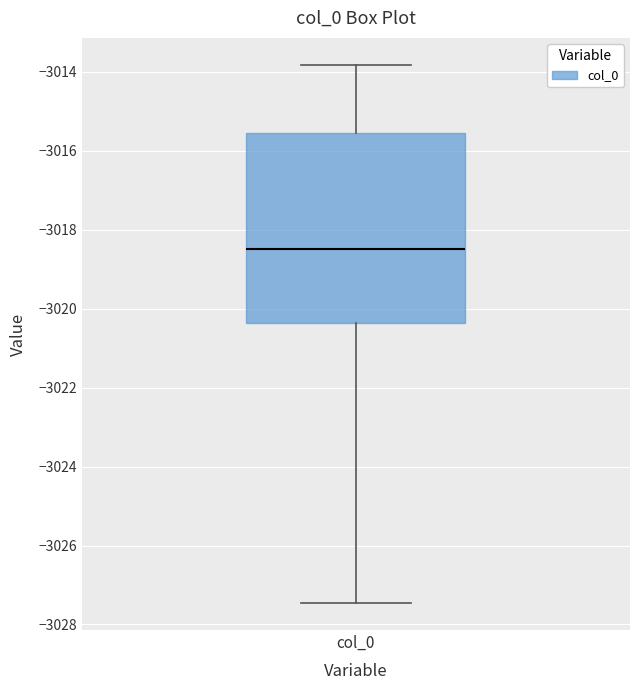

Read this box plot against the y-axis: the position of the median line, the range covered by the box, and the ends of both whiskers. The values are not printed on the chart, so give them approximately, as read against the axis.

median -3018.4, box -3020.4 to -3015.6, whiskers -3027.4 to -3013.8